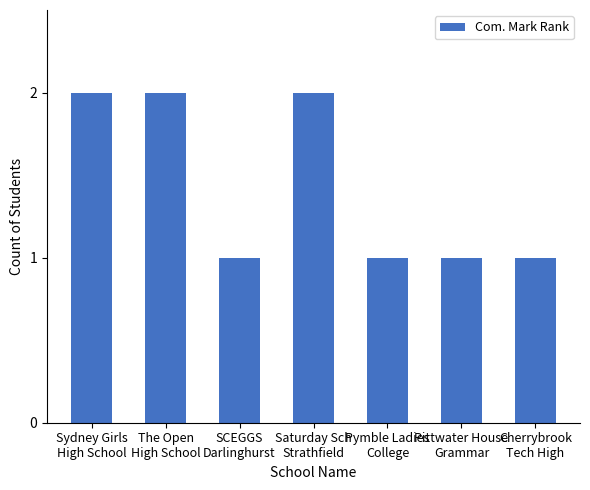

What is the ratio of the value at Cherrybrook
Tech High to the value at Saturday Sch
Strathfield?

0.5